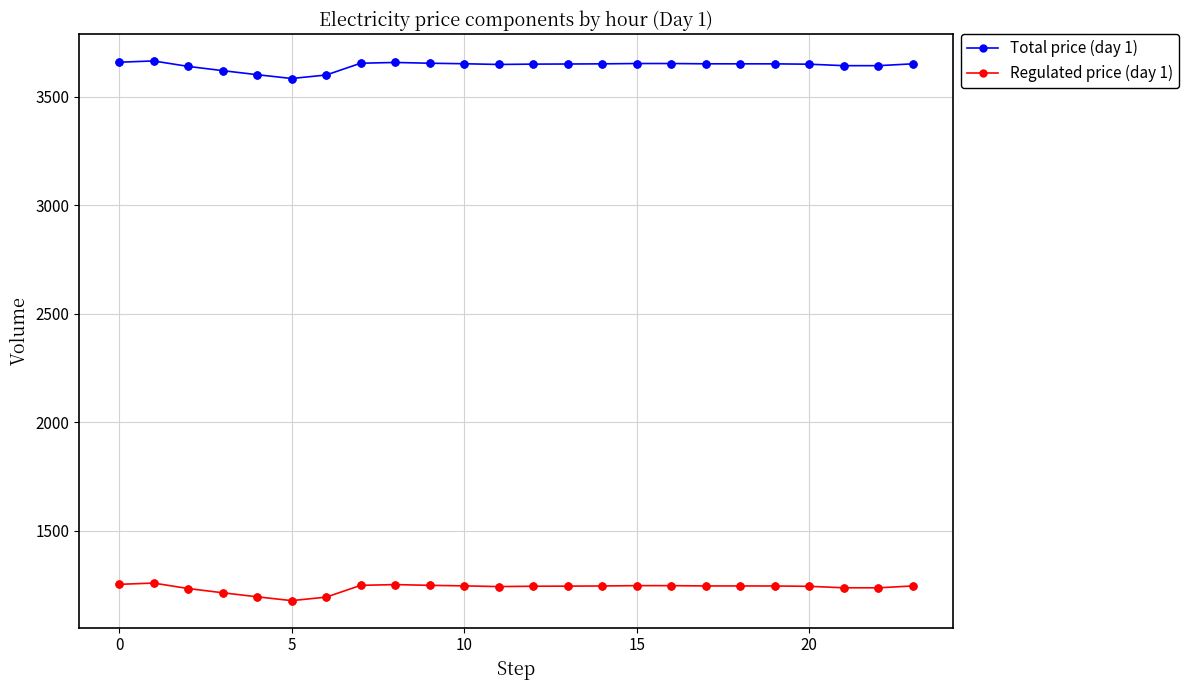

Which series has the largest total across all categories?

Total price (day 1)